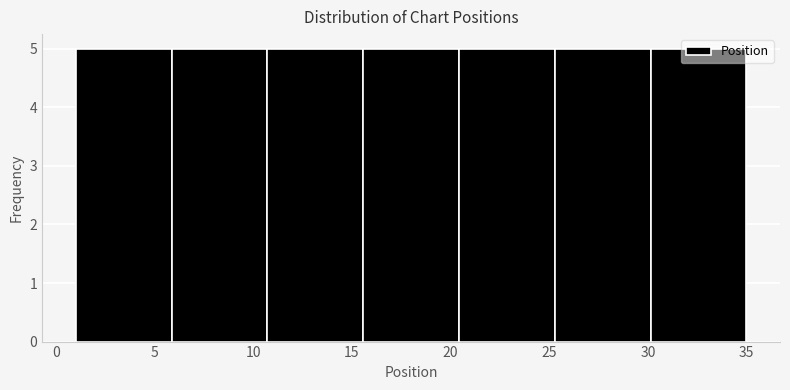

Reading left to right, transcribe this chart: for each bar, give the range it covers on the x-axis and its height. Neither the bar edges nor the heights are printed on the chart, so give them approximately, as read against the axes.

1.0 to 6.0: 5
6.0 to 10.5: 5
10.5 to 15.5: 5
15.5 to 20.5: 5
20.5 to 25.5: 5
25.5 to 30.0: 5
30.0 to 35.0: 5